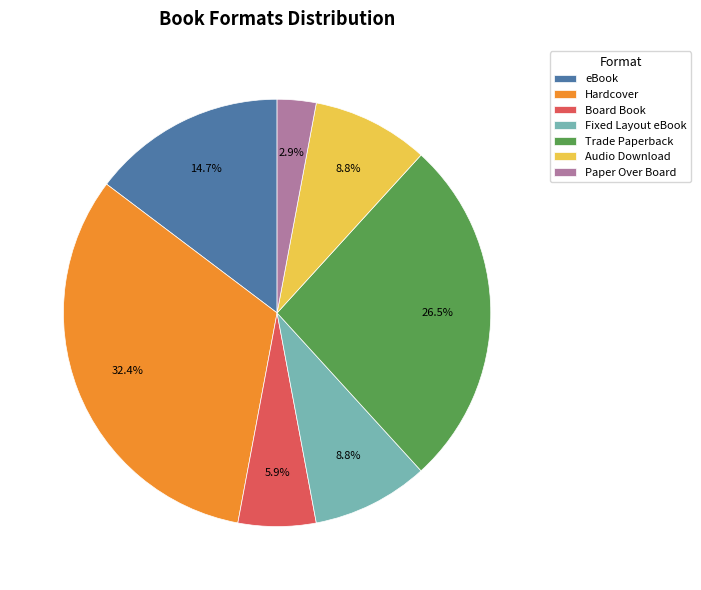

What percentage is the Paper Over Board slice, to the nearest percent?

3%